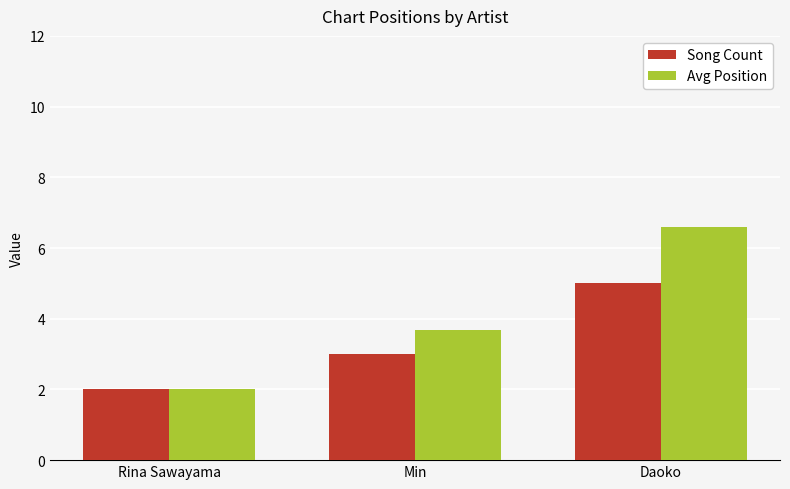

Rank the categories by Song Count value from lowest to highest.

Rina Sawayama, Min, Daoko